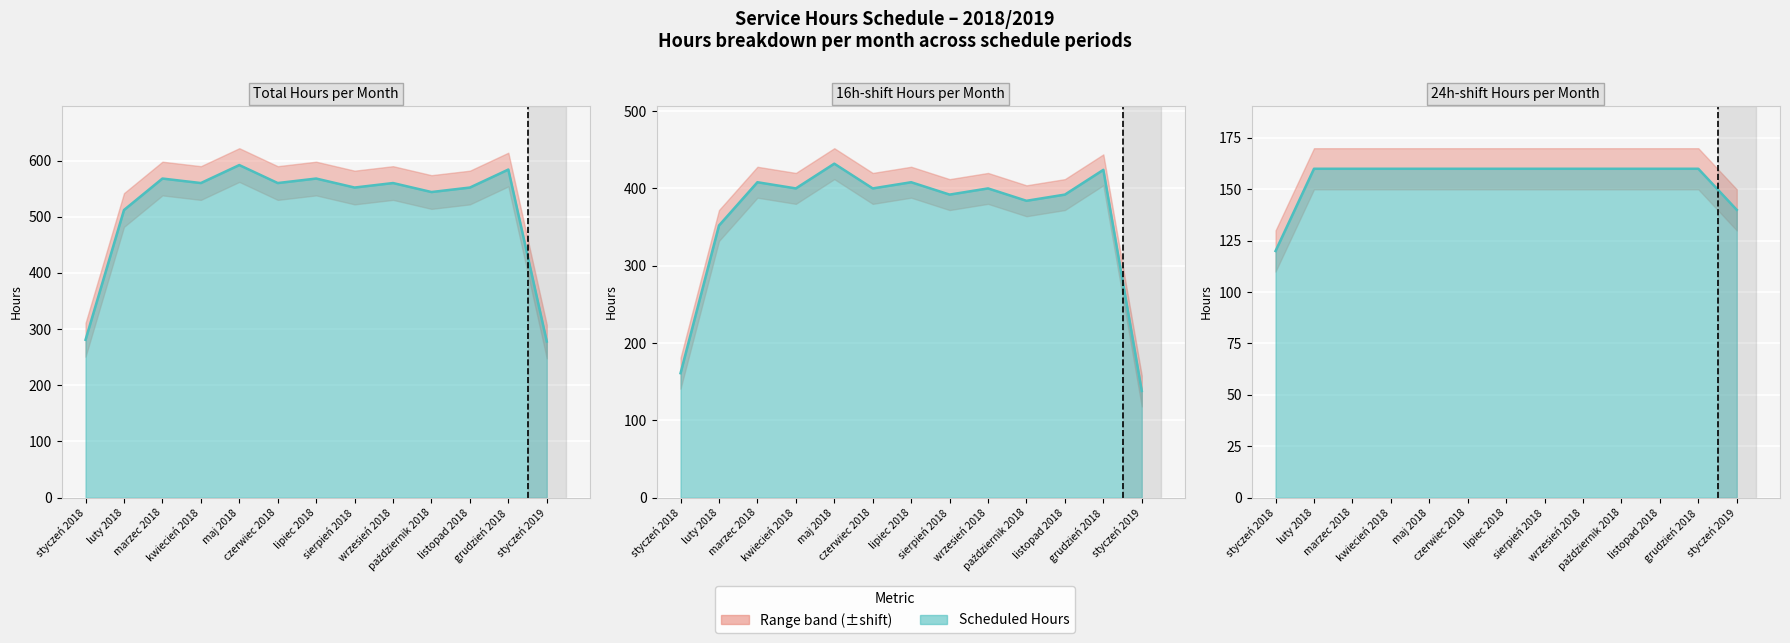

Read the value at czerwiec 2018.

560